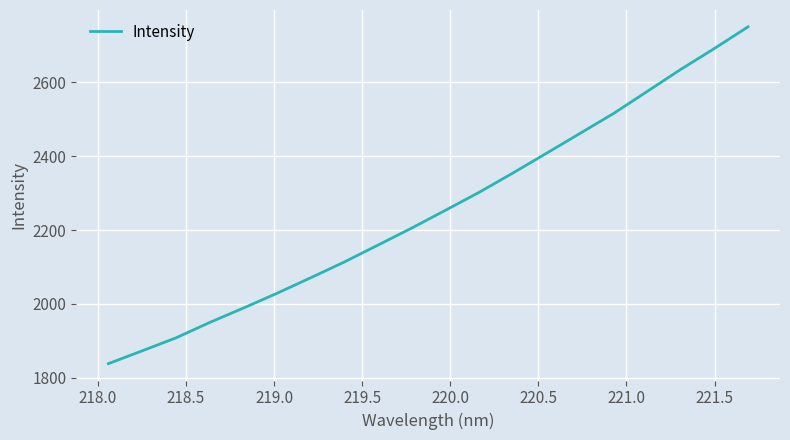

What is the minimum value shown in the chart?

1838.3